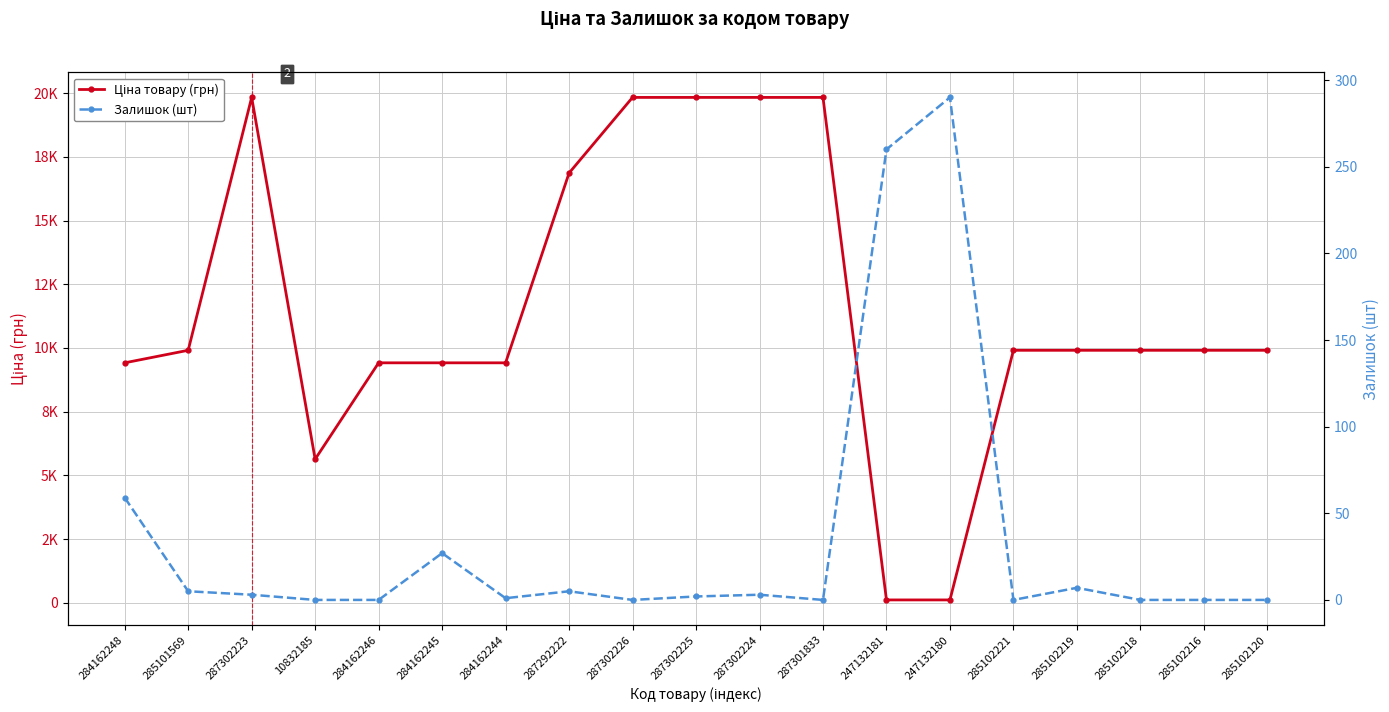

Which series has the largest range (max minus min)?

Ціна товару (грн)